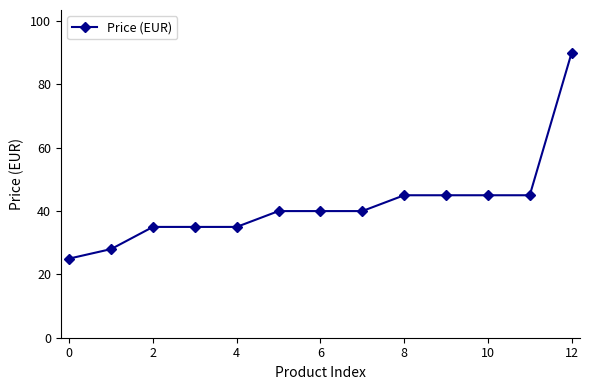

What is the average value?

42.1